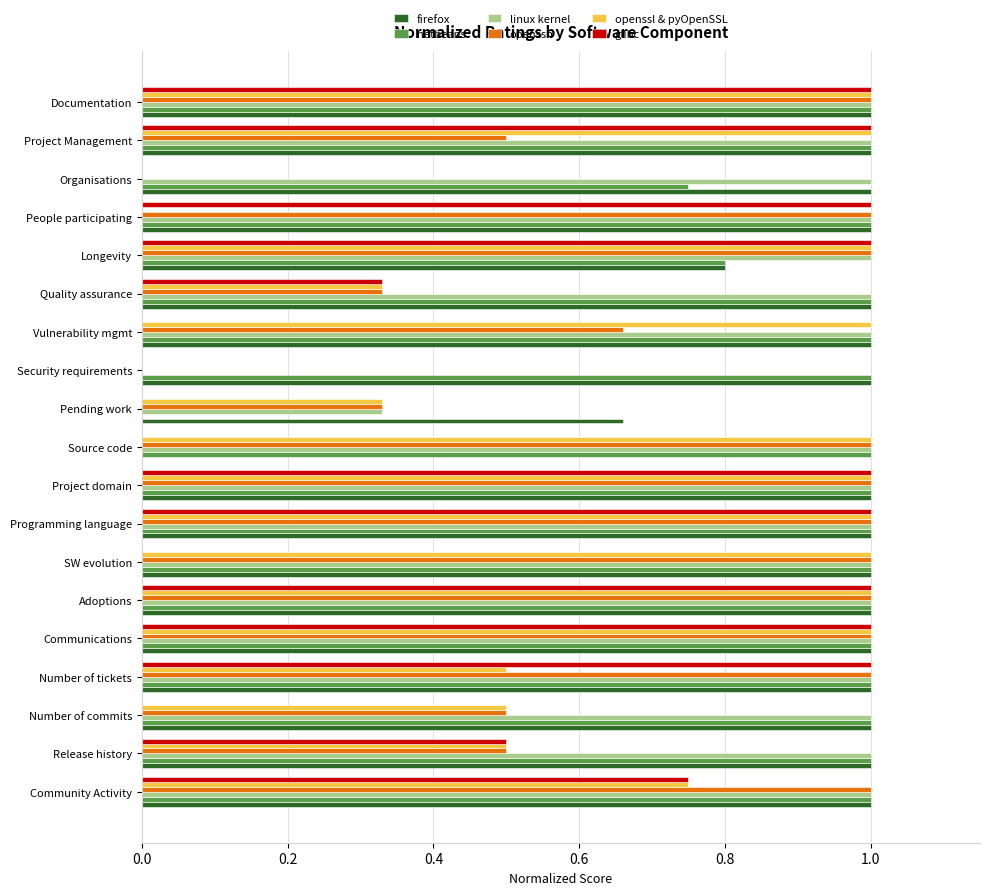

The netbeans series shows 1.7 at Security requirements. True or false?

False